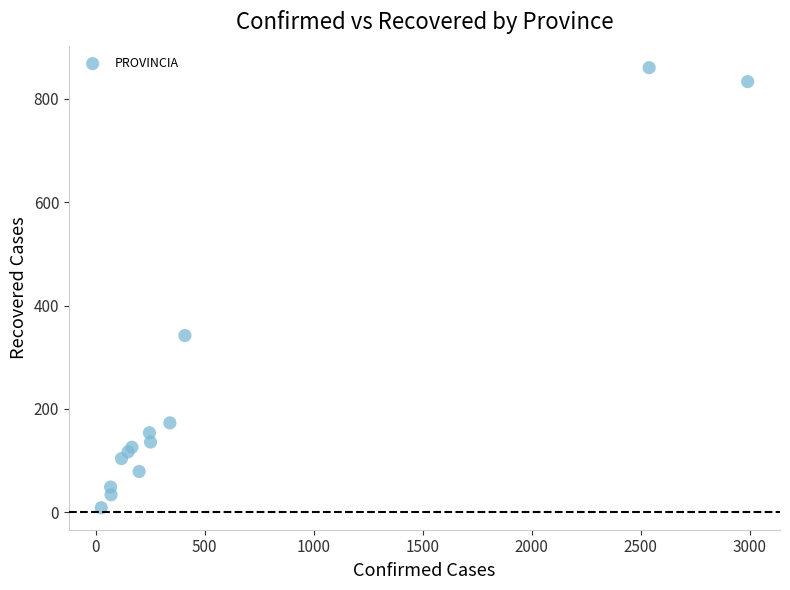

What Y value in the scatter plot is closest to 434?

342